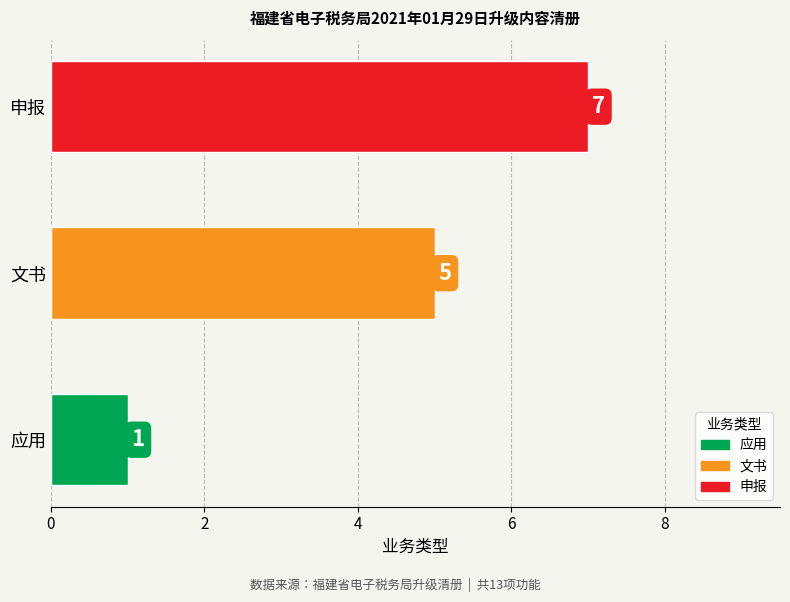

What is the greatest value displayed?

7